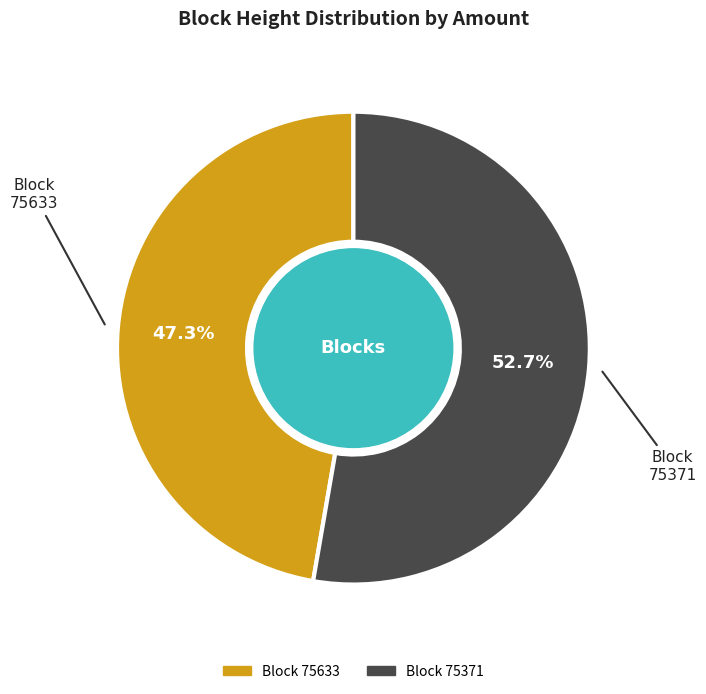

Is there any slice that represents more than half of the pie?

Yes